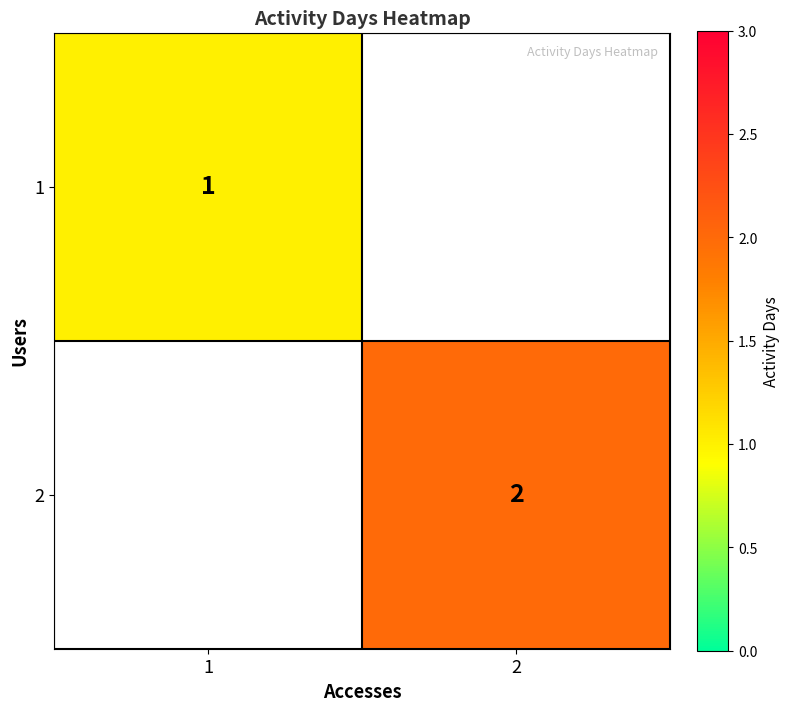

The value of 2 at 2 is 2. True or false?

True